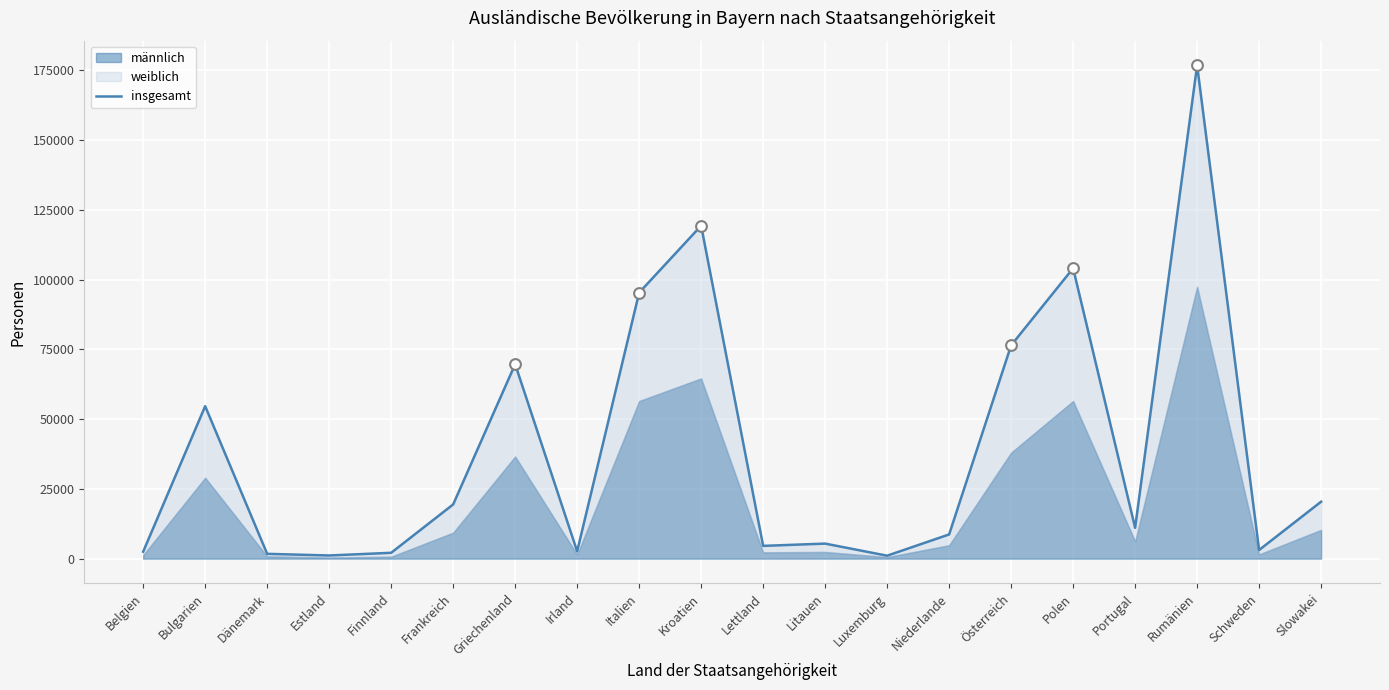

Between Griechenland and Bulgarien, which is larger?

Griechenland